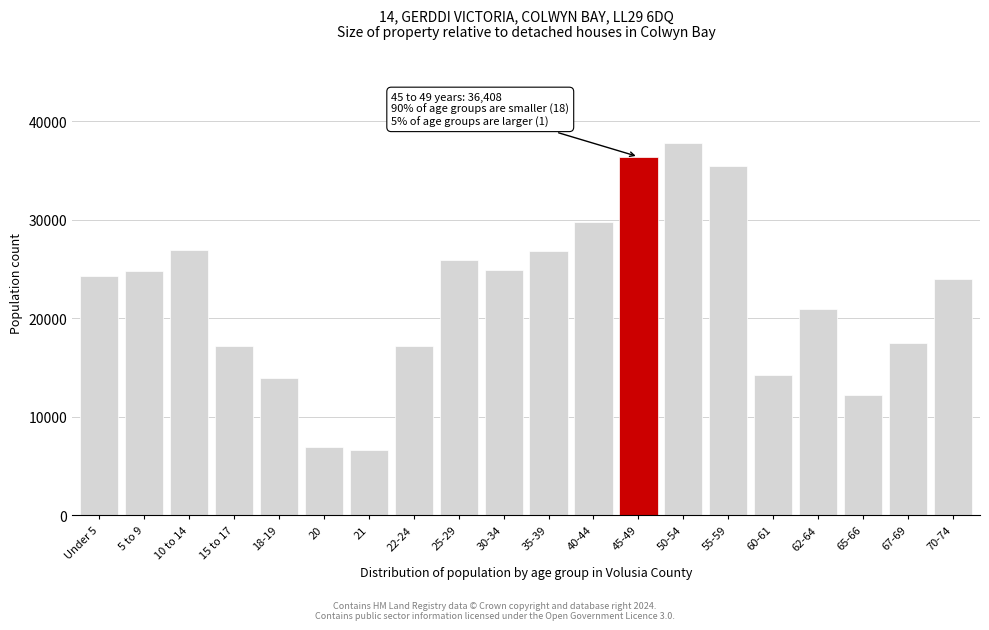

What is the change in value from 15 to 17 to 70-74?

+6812